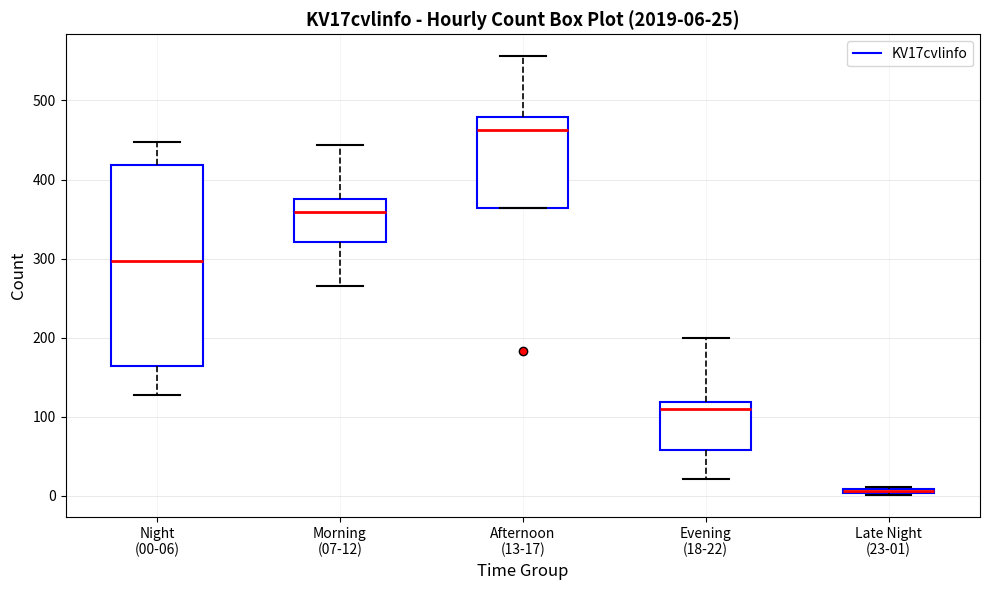

Which box's median line is the lowest?

Late Night (23-01)